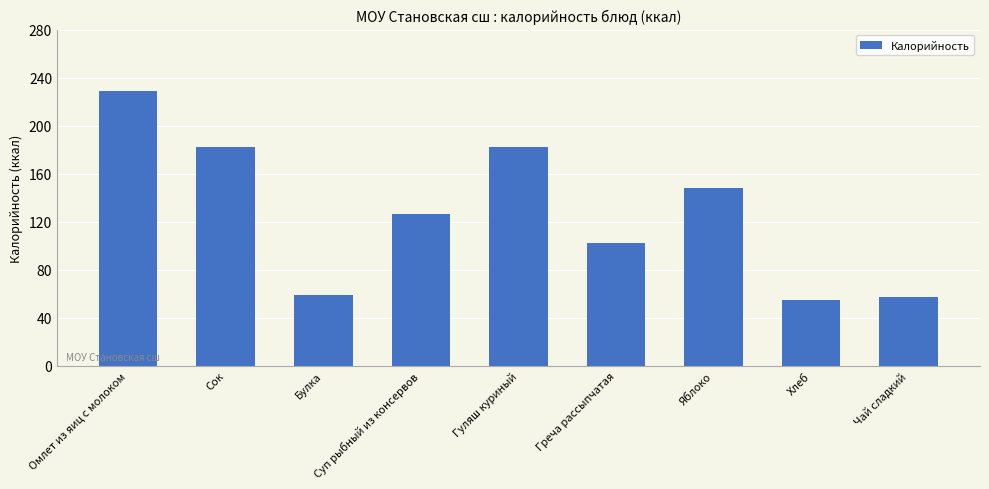

Which label corresponds to the largest value in the chart?

Омлет из яиц с молоком